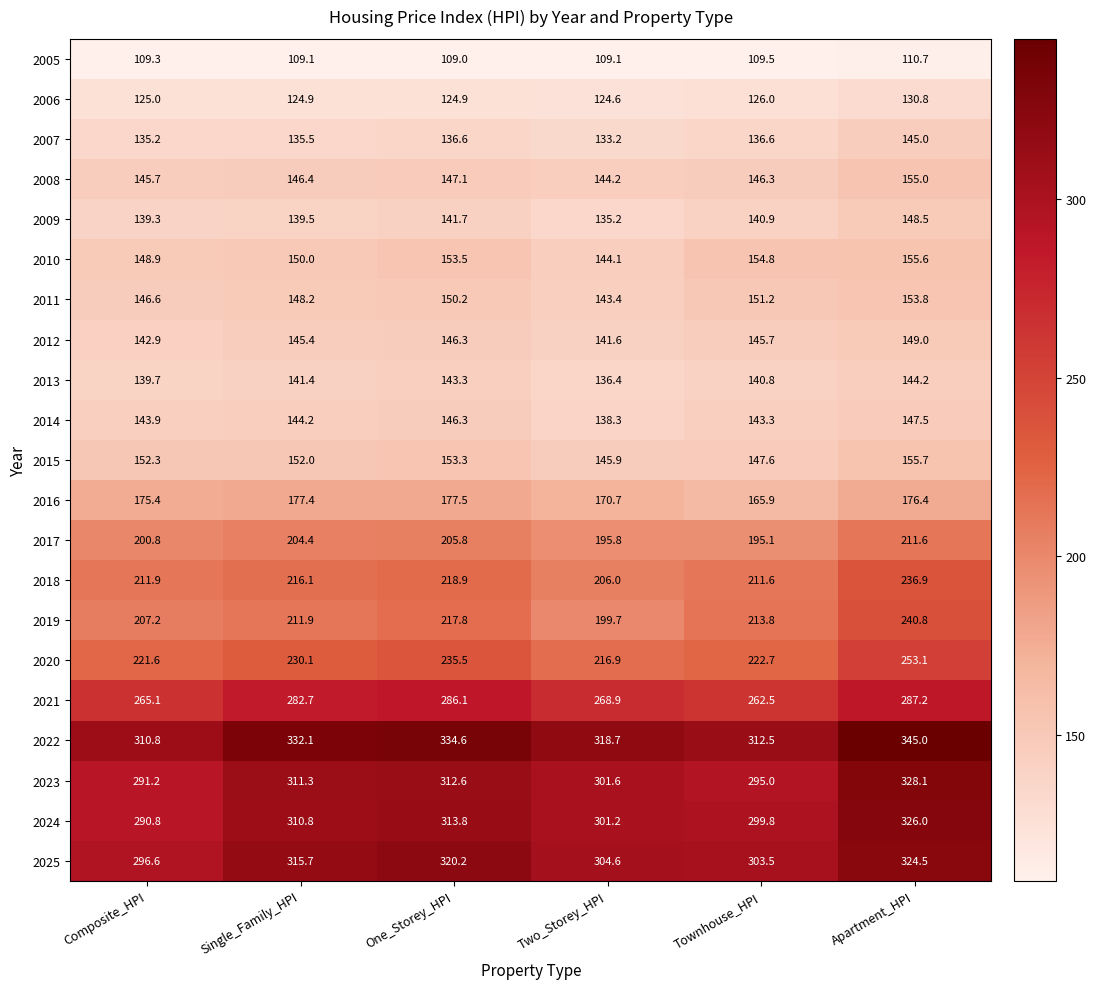

Which series has the largest total across all categories?

2022